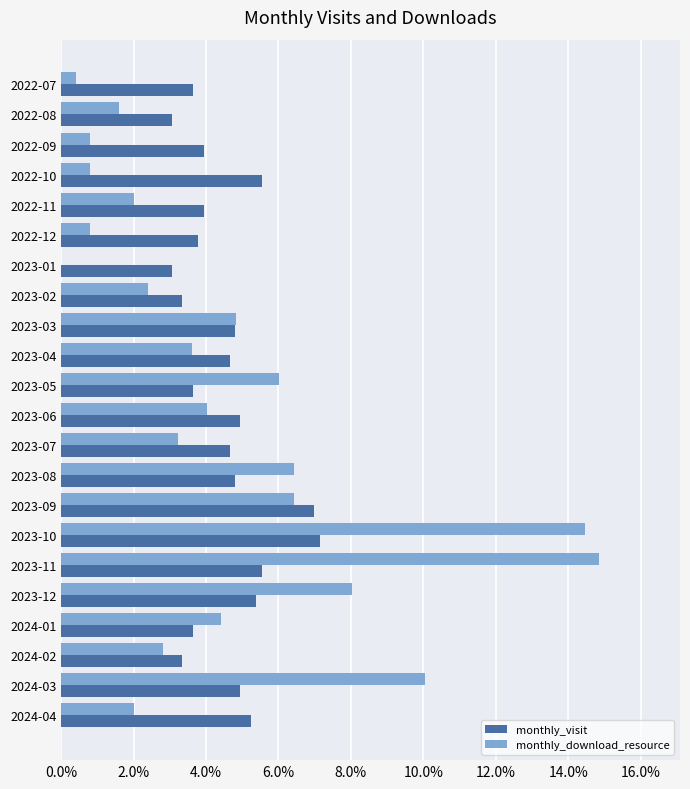

Are the bars horizontal?

Yes